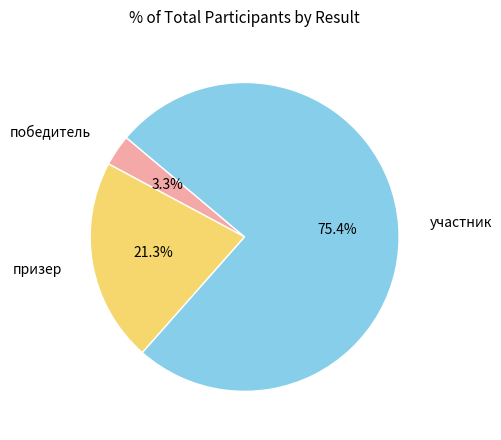

Is there any slice that represents more than half of the pie?

Yes